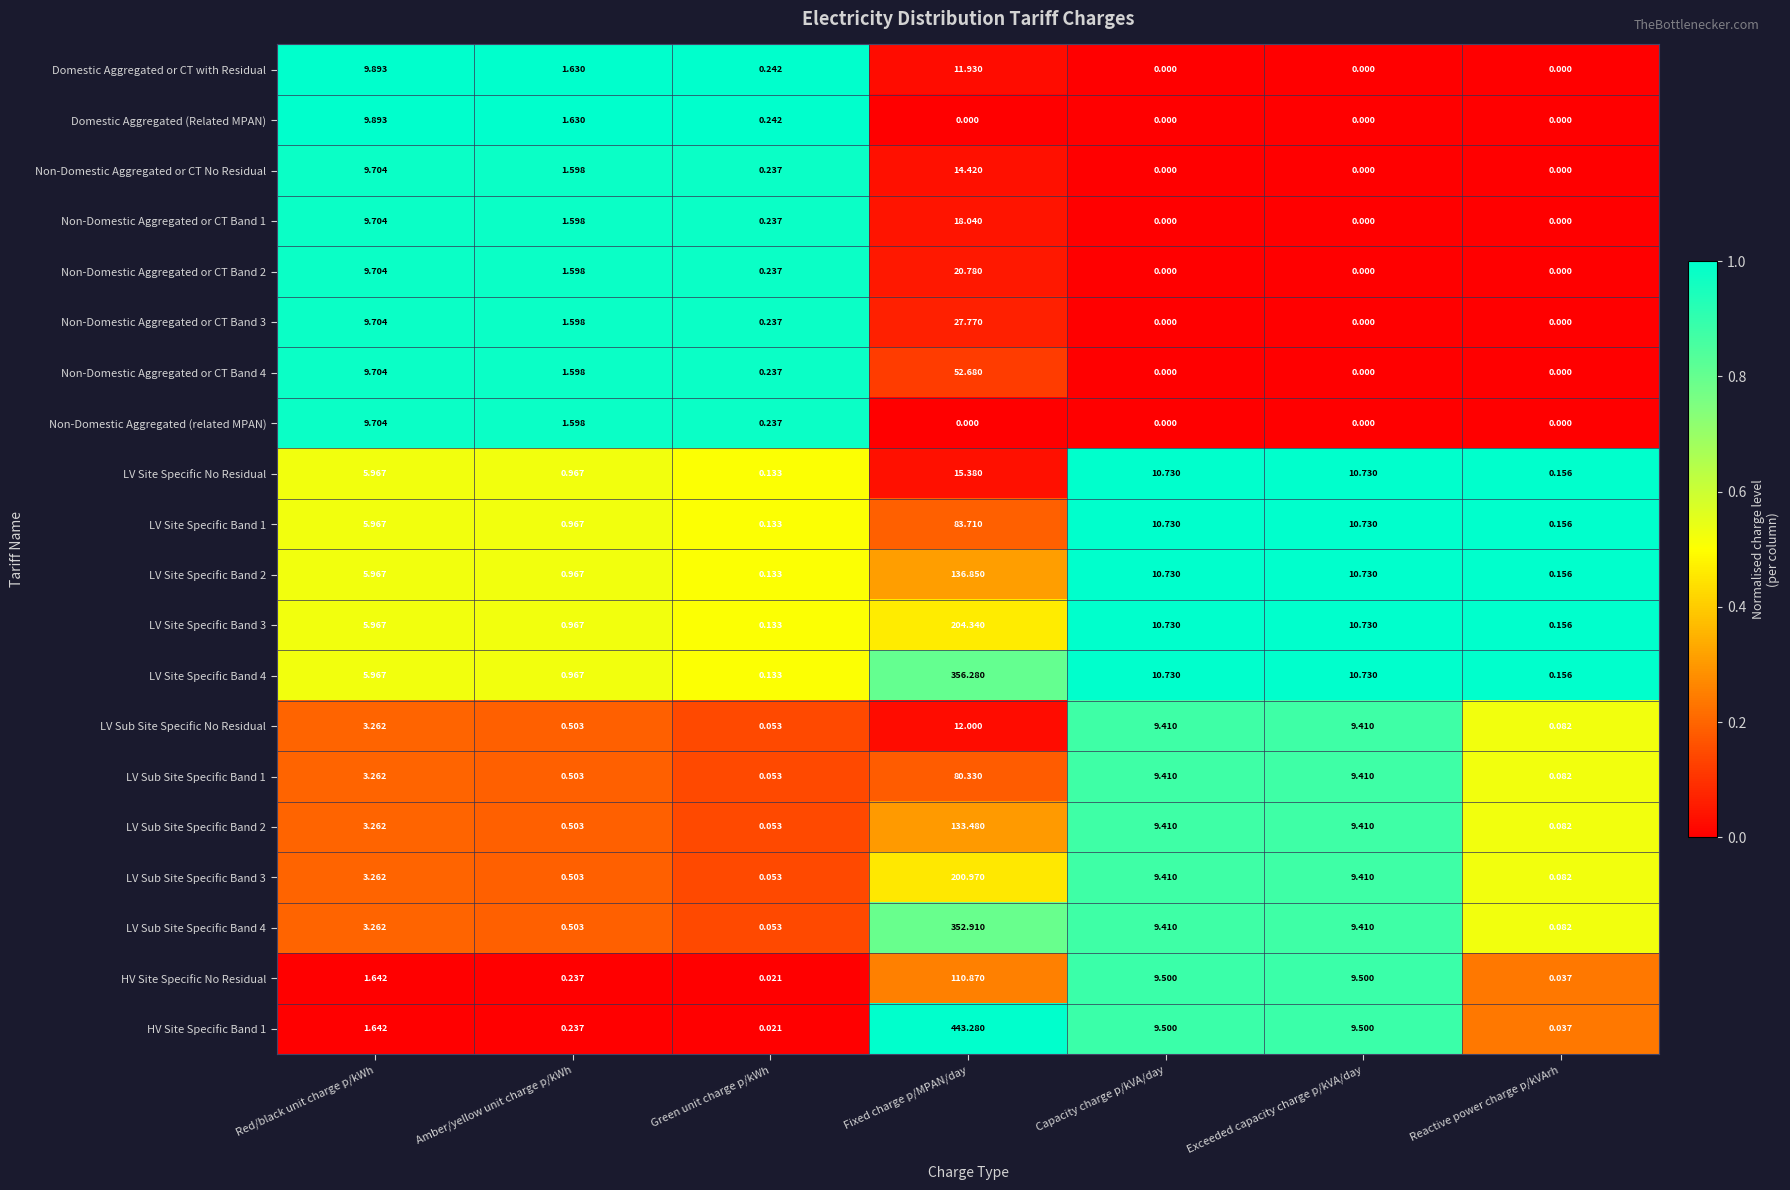

Which series has the largest range (max minus min)?

HV Site Specific Band 1